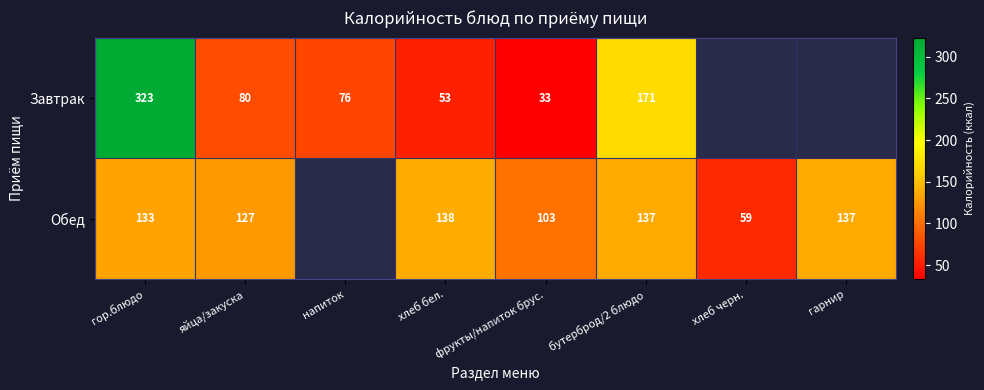

At хлеб бел., list the series in order from smallest to largest.

Завтрак, Обед